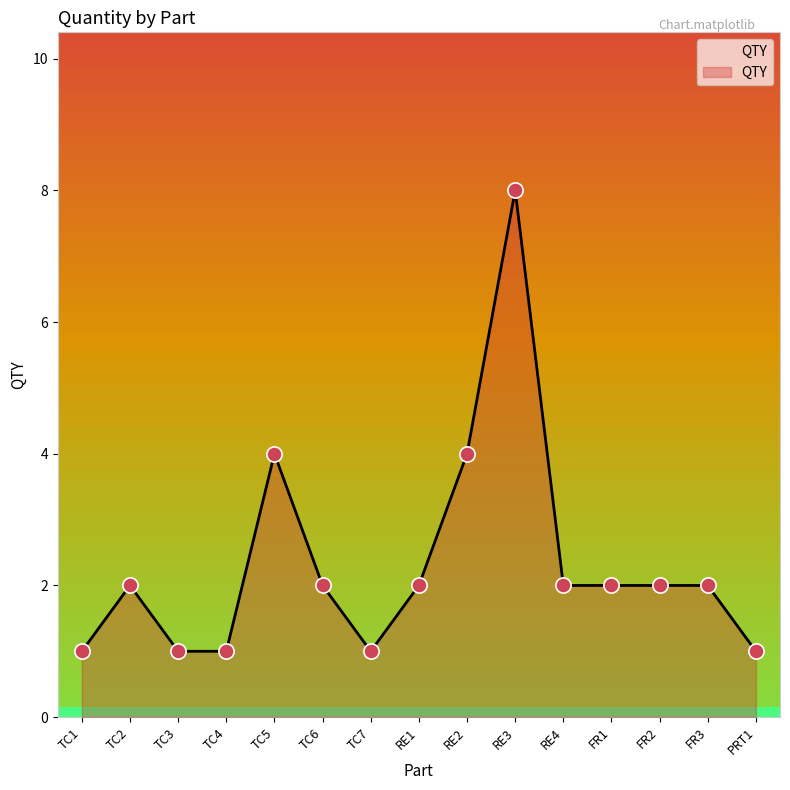

What is the change in value from RE2 to PRT1?

-3